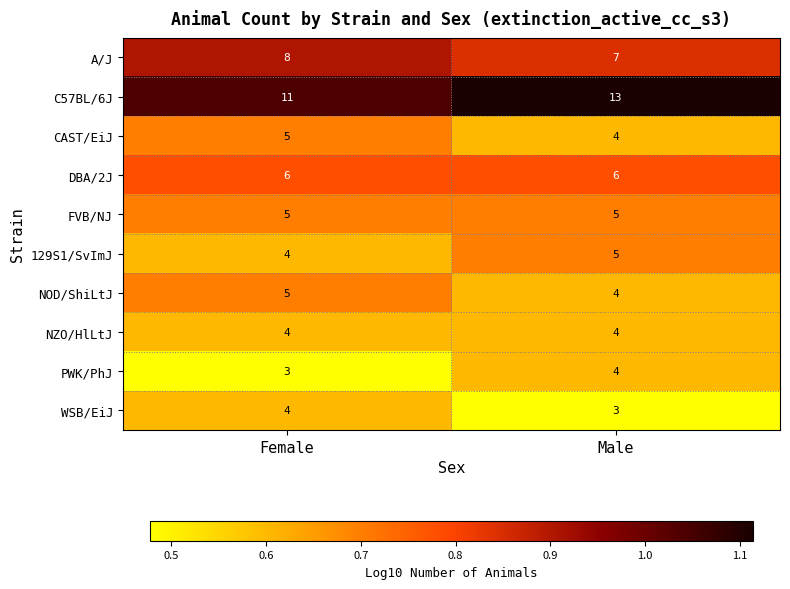

True or false: FVB/NJ has a value of 5 at Male.

True